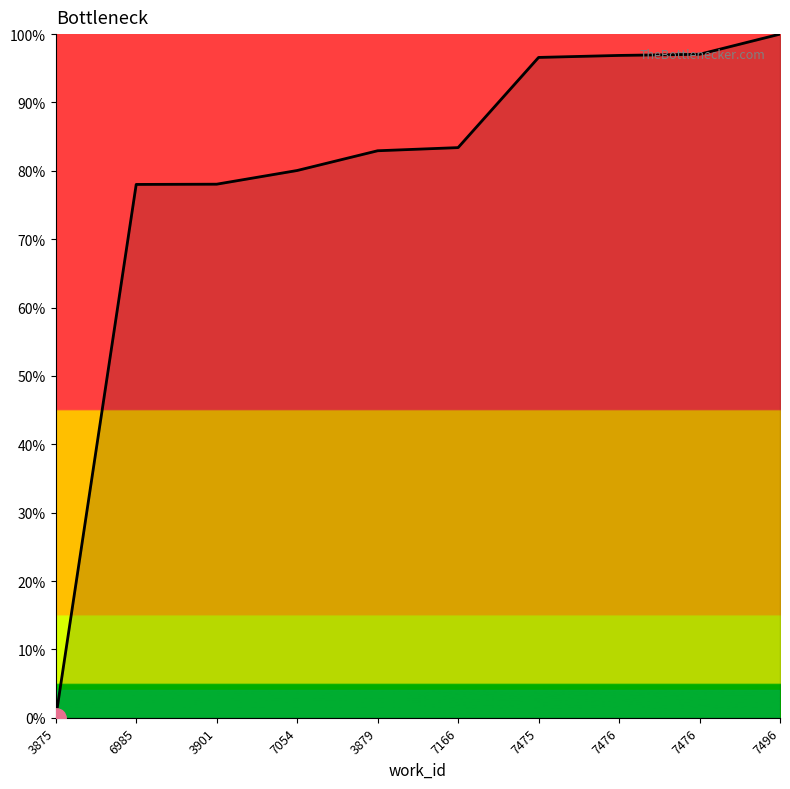

What is the approximate value at 7476?

96.9